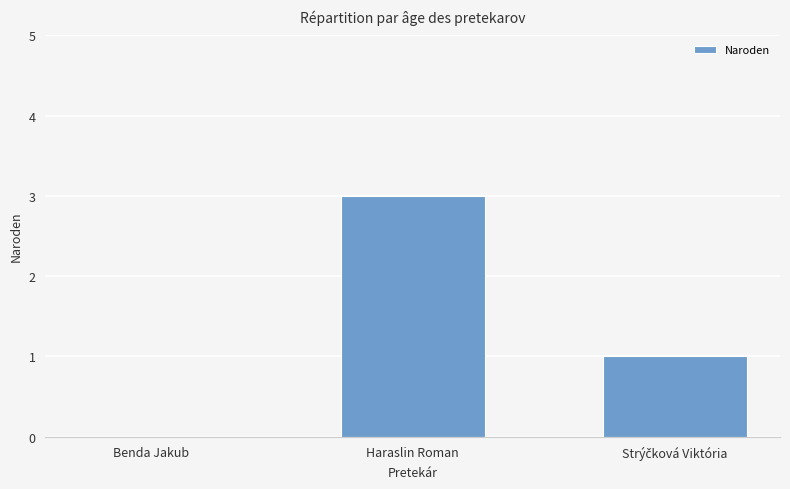

At which label does the data first exceed 1?

Haraslin Roman